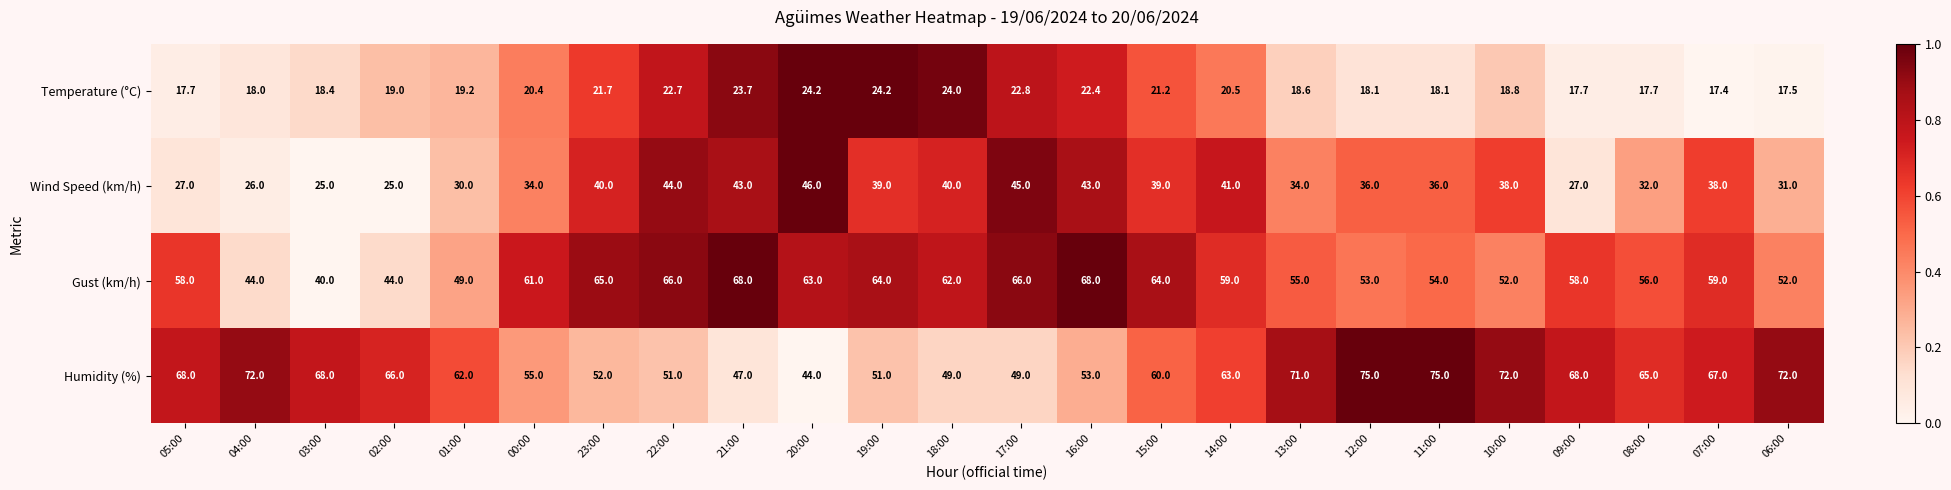

The value of Humidity (%) at 17:00 is 49.0. True or false?

True